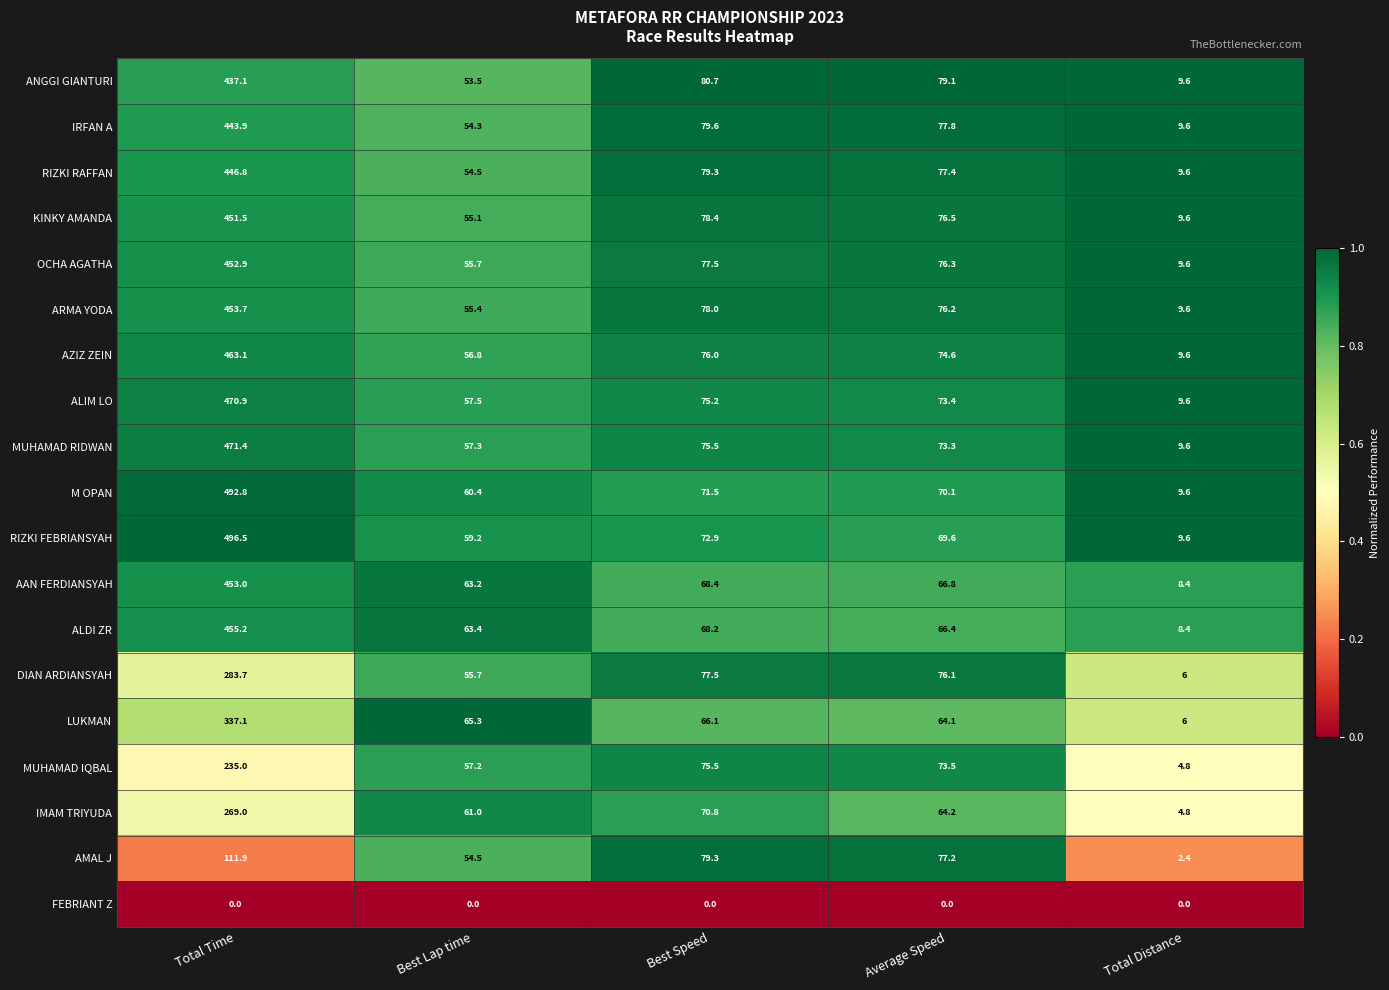

Is it true that ARMA YODA equals 453.7 at Total Time?

True